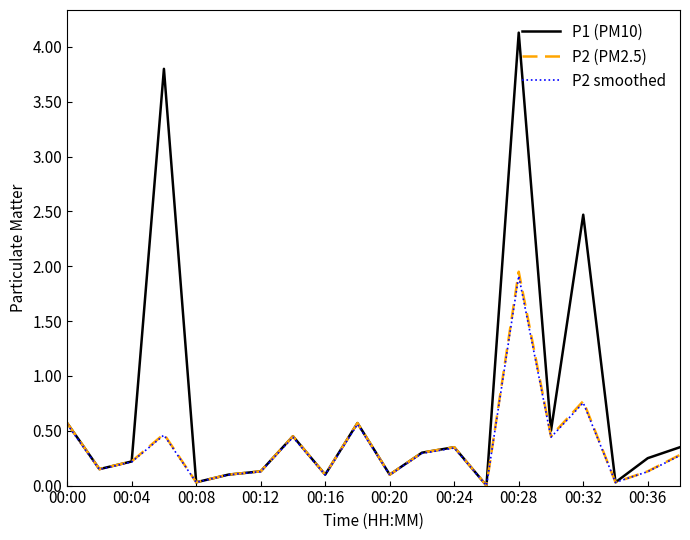

Which series has the largest total across all categories?

P1 (PM10)